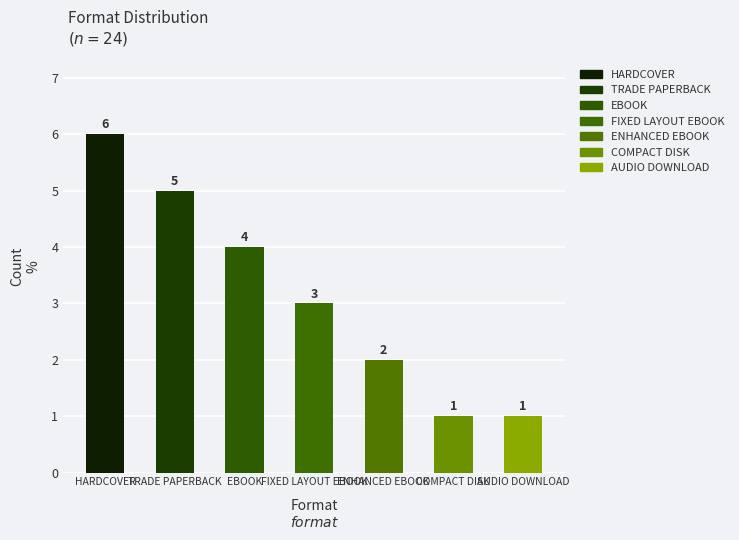

True or false: the data shows 10 at HARDCOVER.

False